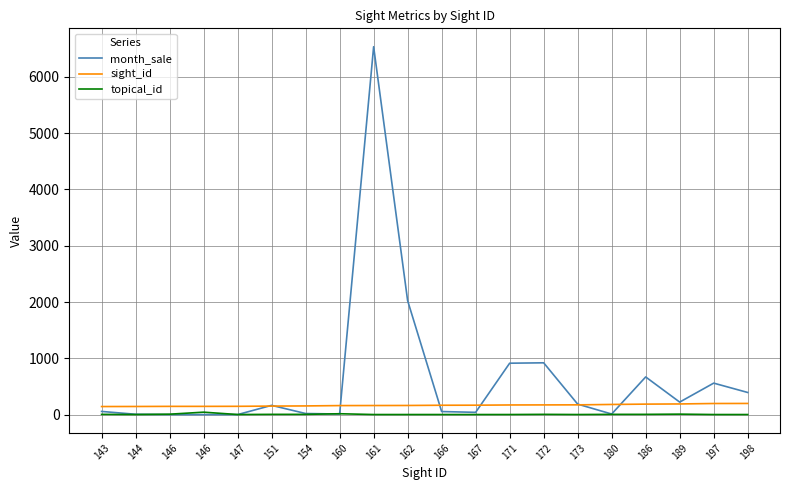

Where is the first local minimum for topical_id?

144